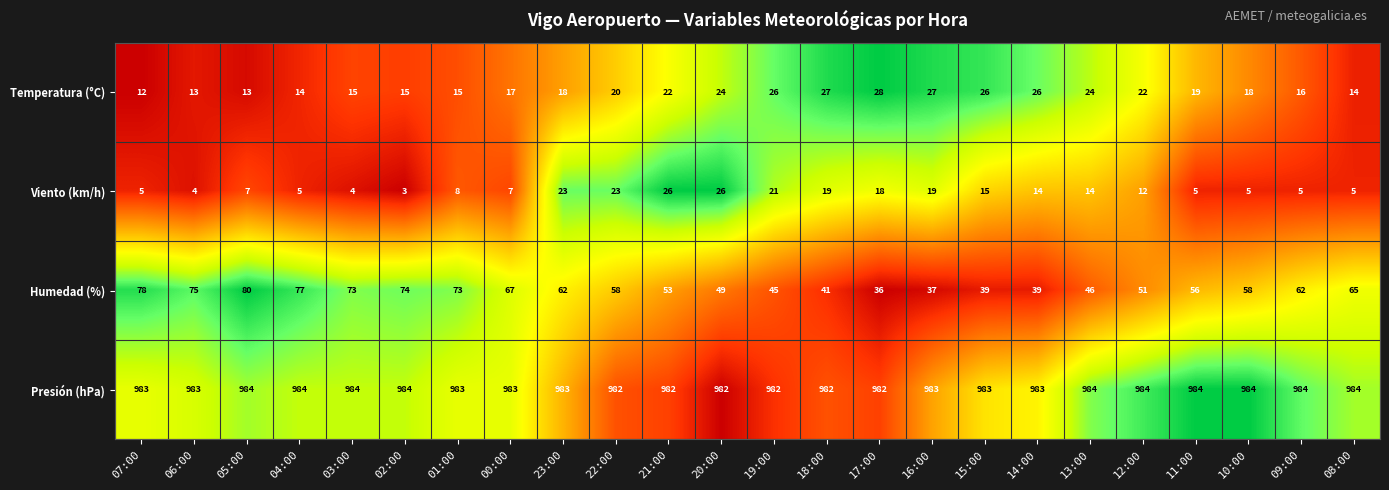

Rank the series at 14:00 from lowest to highest value.

Viento (km/h), Temperatura (°C), Humedad (%), Presión (hPa)